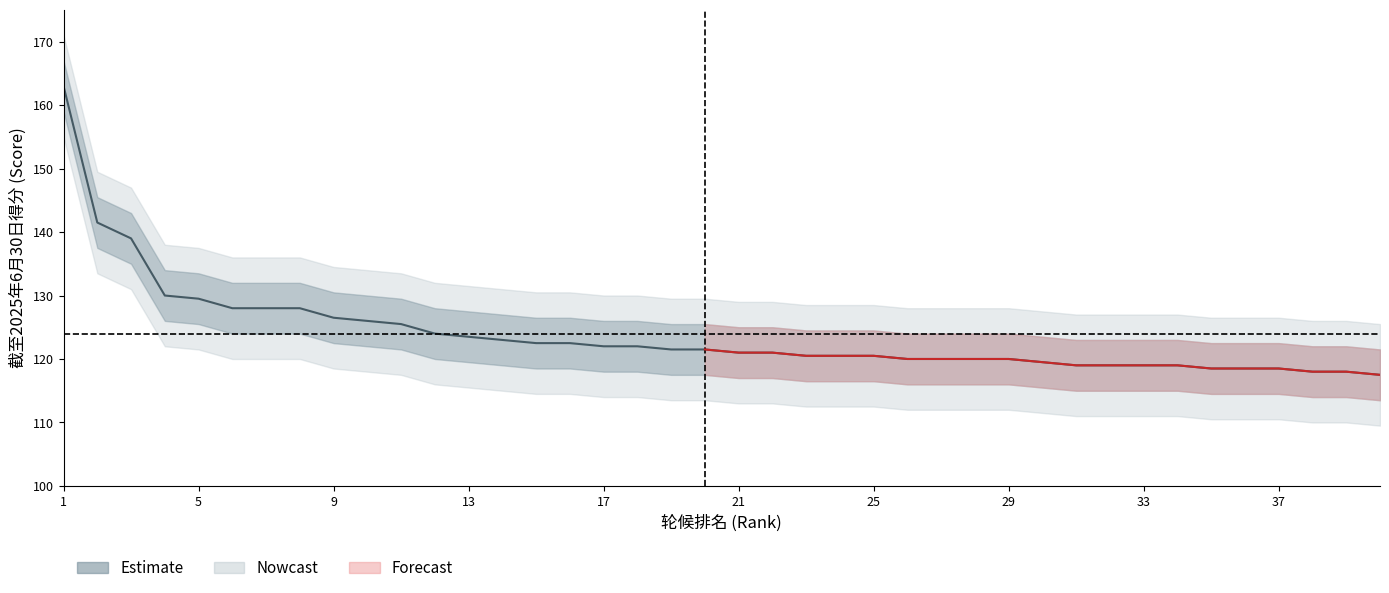

Rank the categories by value from lowest to highest.

40, 38, 39, 35, 36, 37, 31, 32, 33, 34, 30, 26, 27, 28, 29, 23, 24, 25, 21, 22, 19, 20, 17, 18, 15, 16, 14, 13, 12, 11, 10, 9, 6, 7, 8, 5, 4, 3, 2, 1